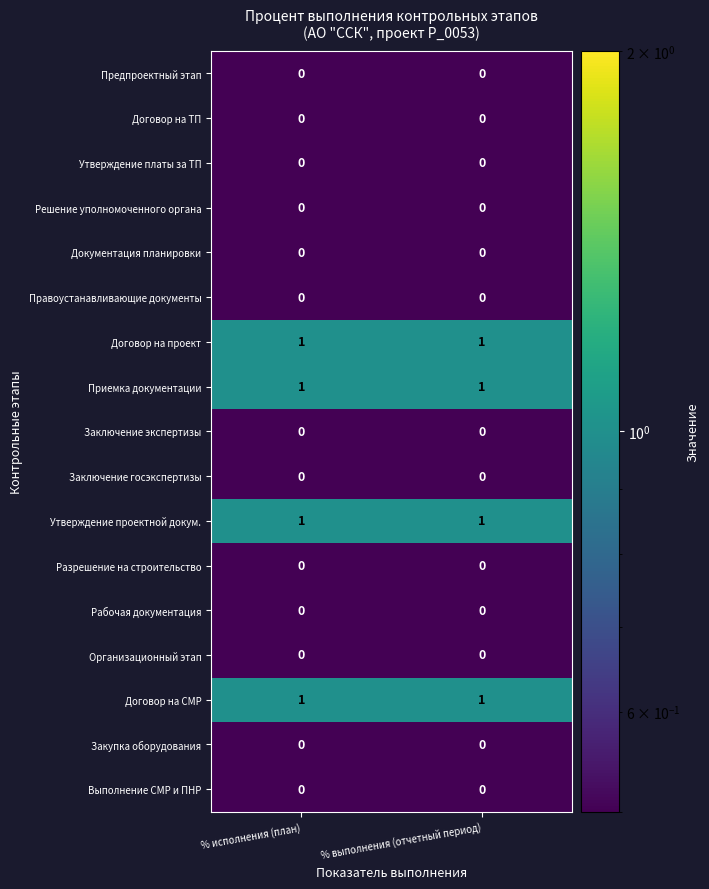

What is the total value across all series at % выполнения (отчетный период)?

4